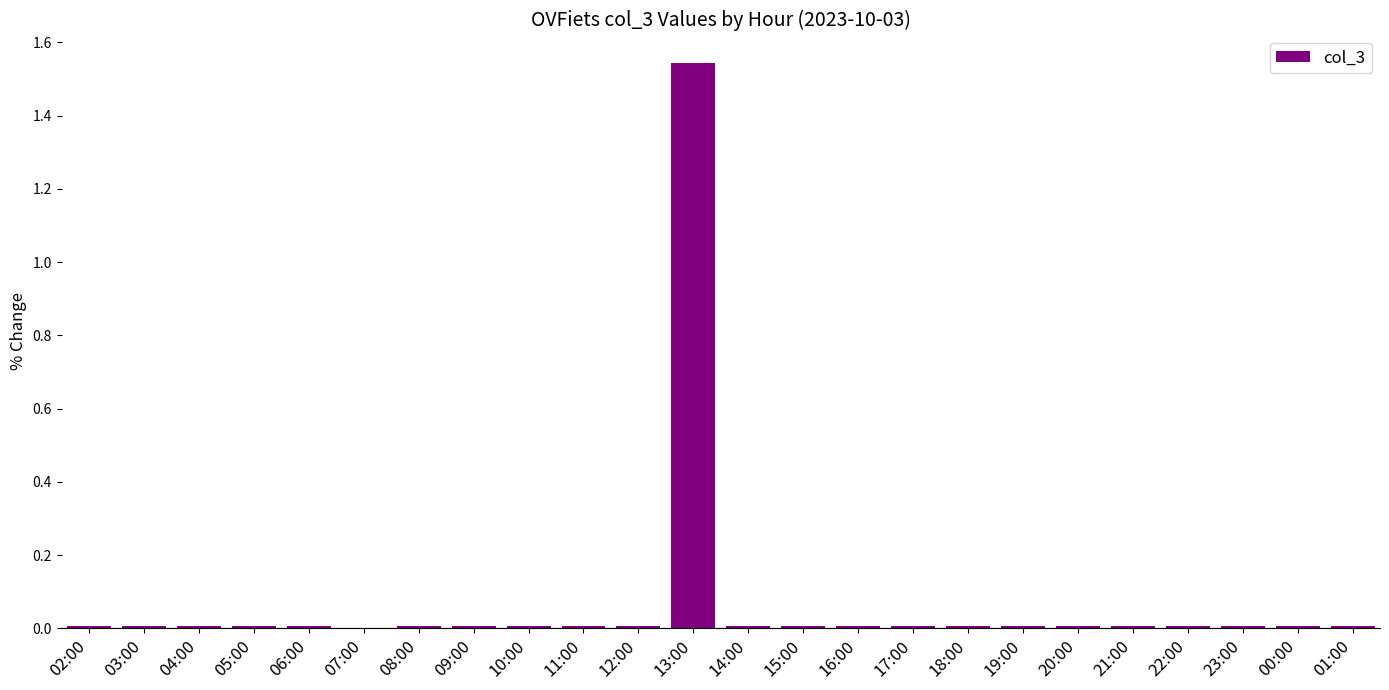

What is the sum of all values?

1.7